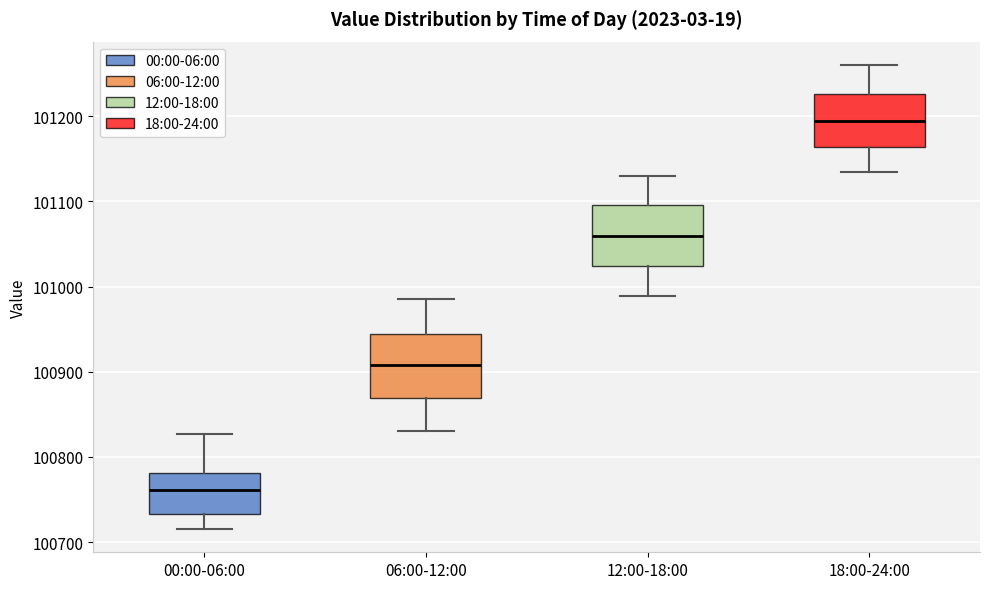

Reading left to right, read every box against the y-axis: the position of its median line, the range the box covers, and the ends of its whiskers. The values are not printed on the chart, so give them approximately, as read against the axis.

00:00-06:00: median 100760, box 100730 to 100780, whiskers 100720 to 100830
06:00-12:00: median 100910, box 100870 to 100940, whiskers 100830 to 100990
12:00-18:00: median 101060, box 101020 to 101100, whiskers 100990 to 101130
18:00-24:00: median 101190, box 101160 to 101230, whiskers 101130 to 101260